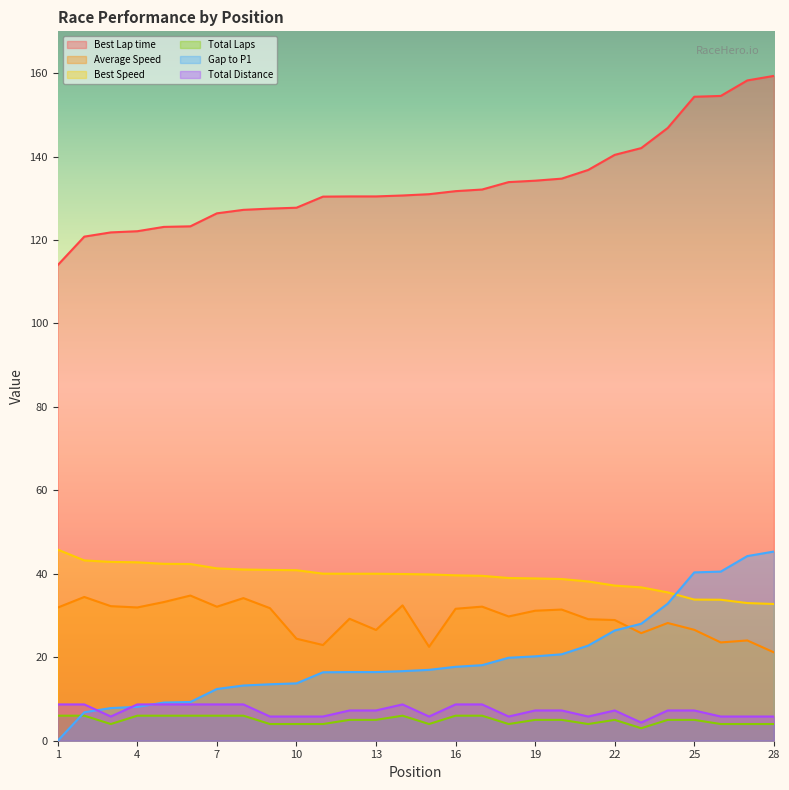

What is the sum of all Gap to P1 values?

554.2